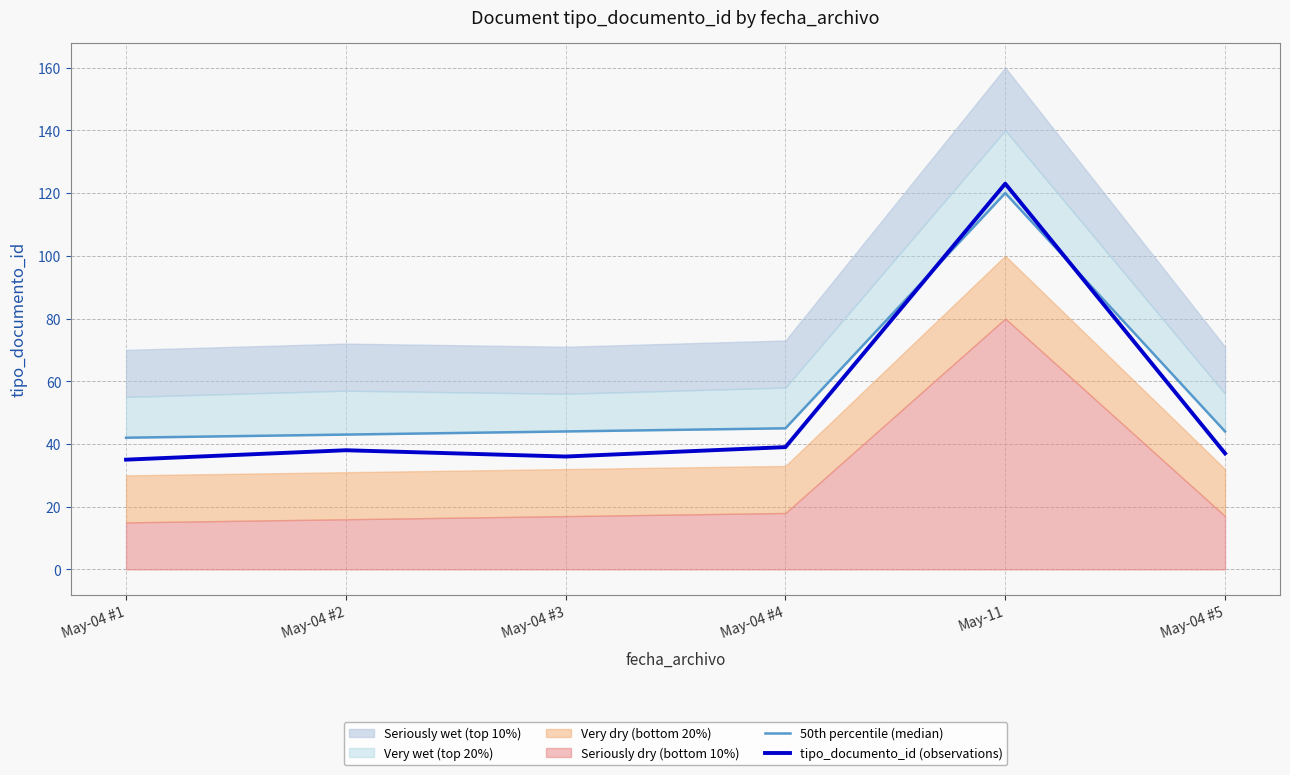

What is the label of the 2nd point from the left?

May-04 #2